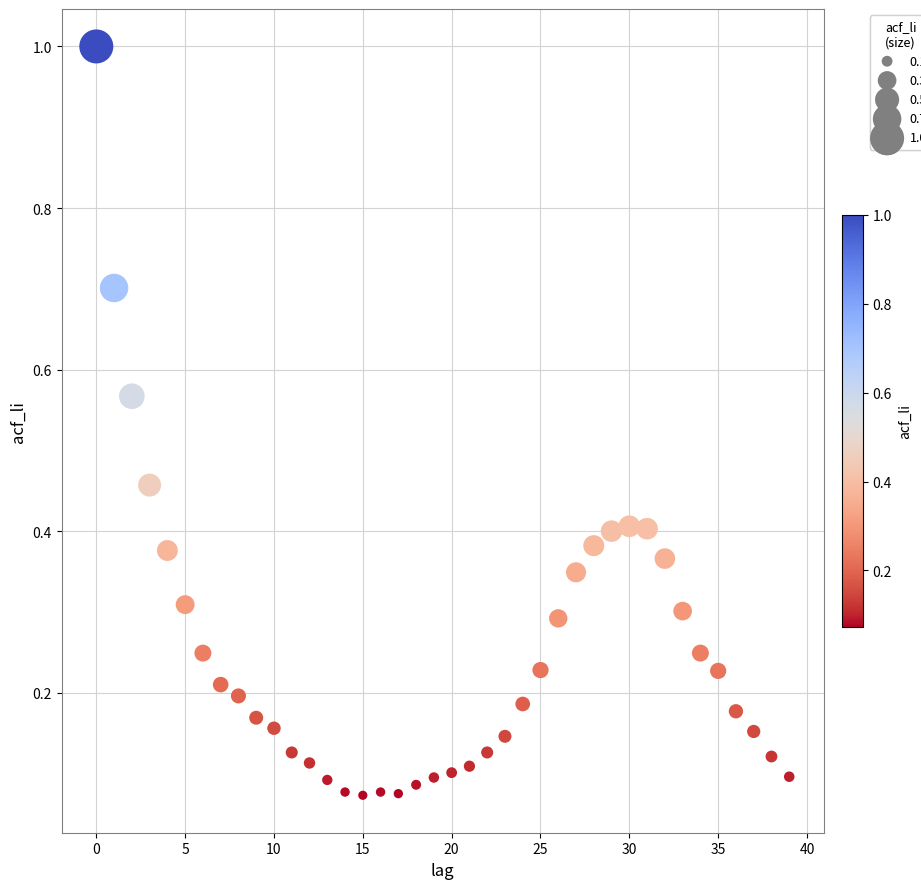

What is the range of Y values (max minus min)?

0.9